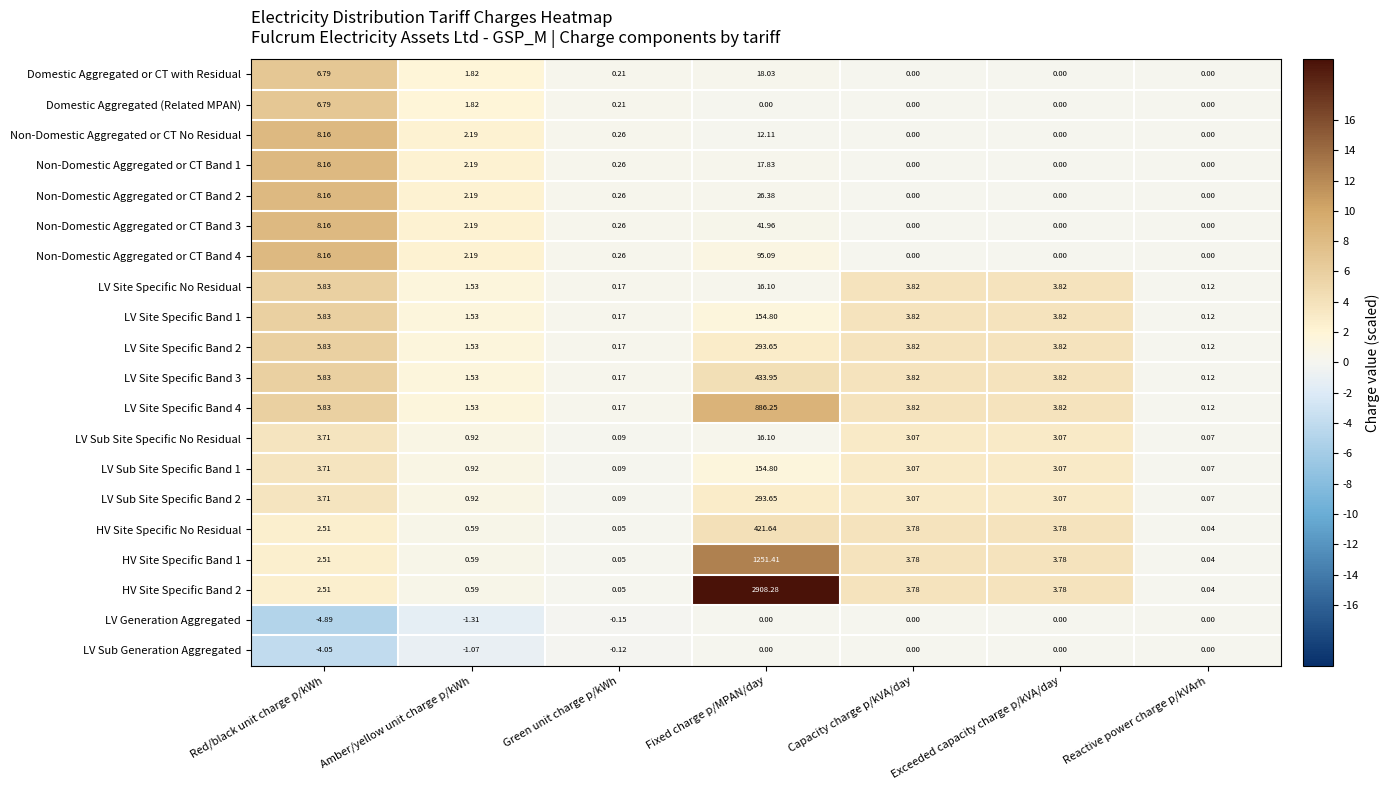

At which label is Non-Domestic Aggregated or CT Band 1 closest to 8?

Red/black unit charge p/kWh